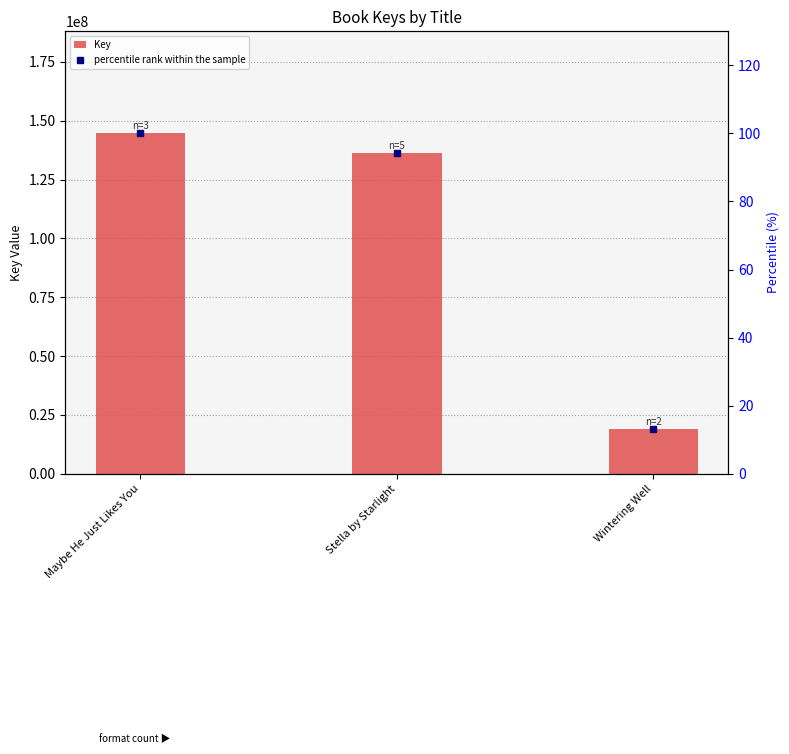

How many groups of bars are there?

3